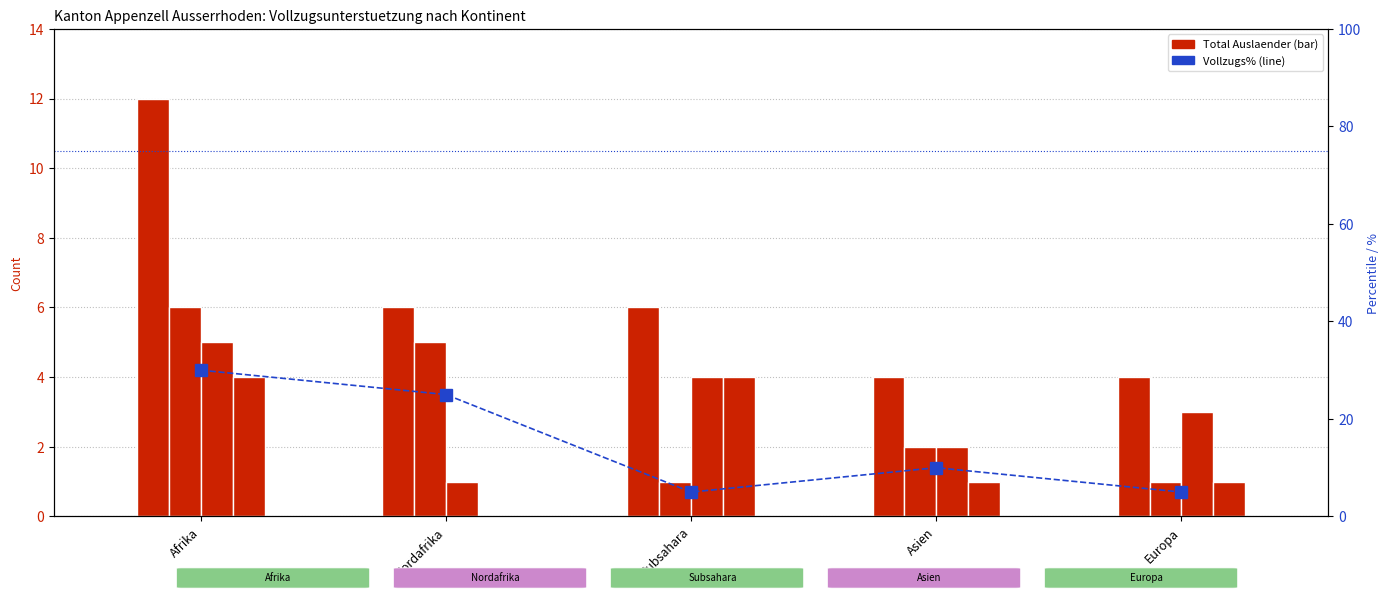

Is it true that Total Vollzugsunterstuetzung equals 0 at Subsahara?

False